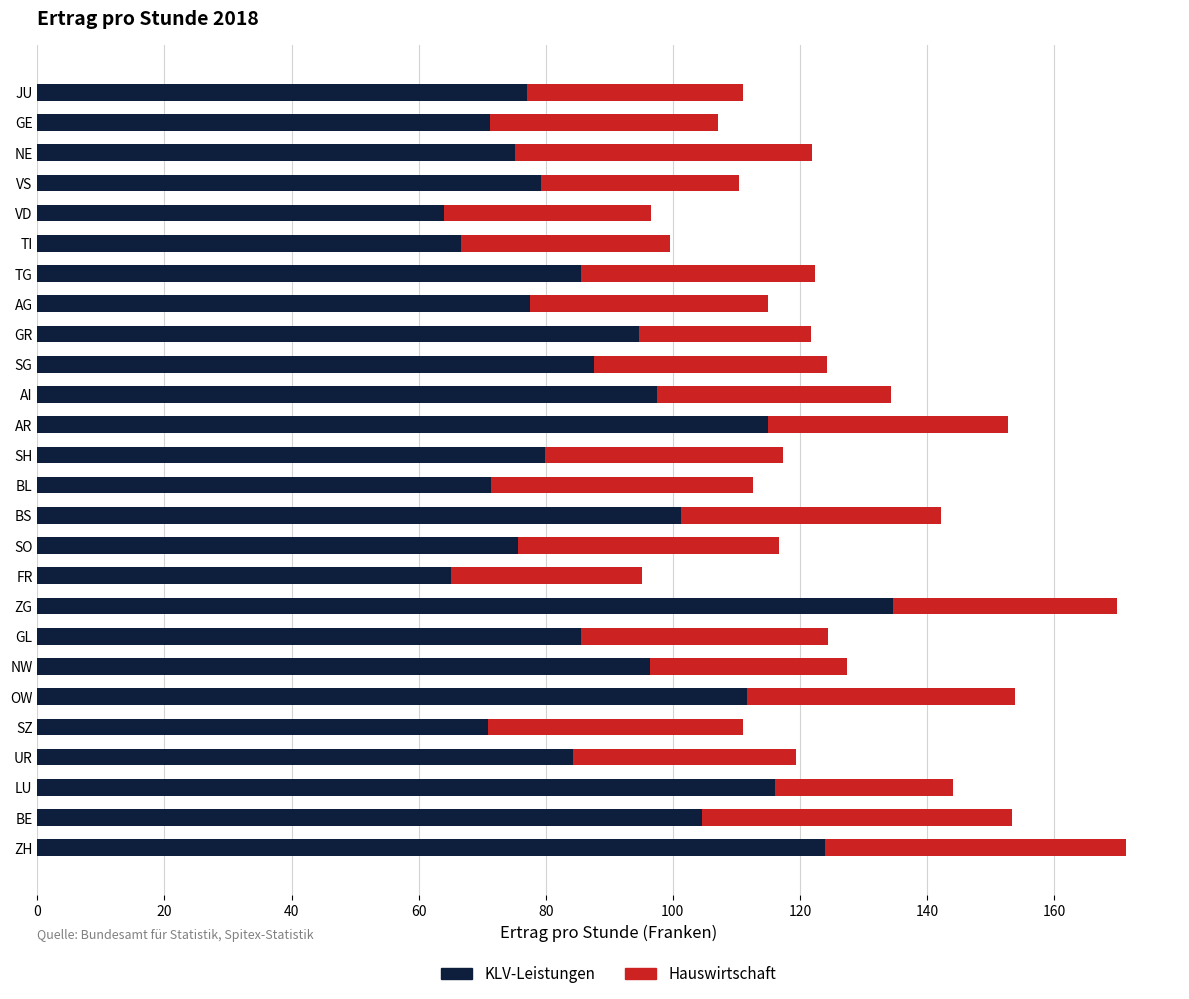

How many data points in KLV-Leistungen are less than 85?

13